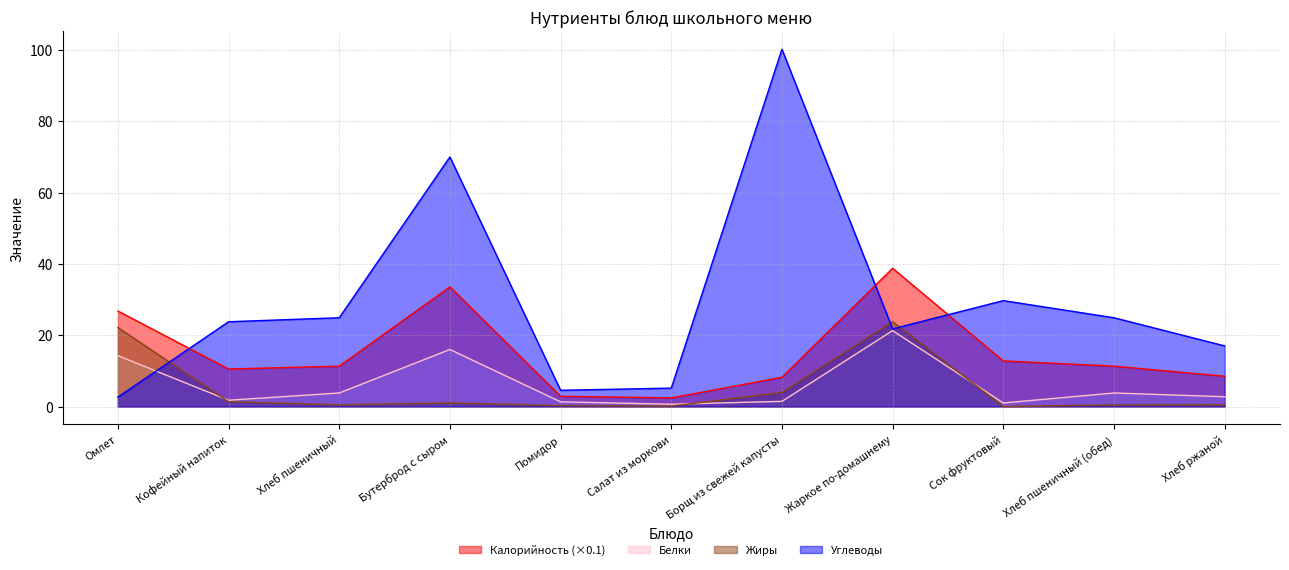

Which series has the widest spread of values?

Углеводы